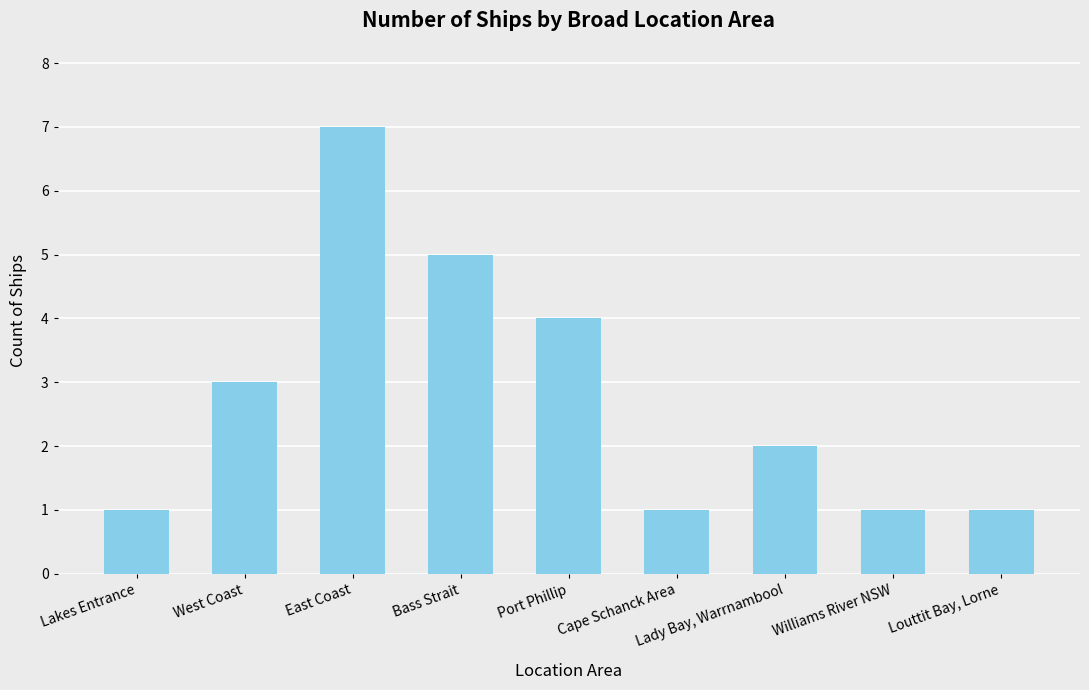

The chart shows a value of 5 at West Coast. True or false?

False